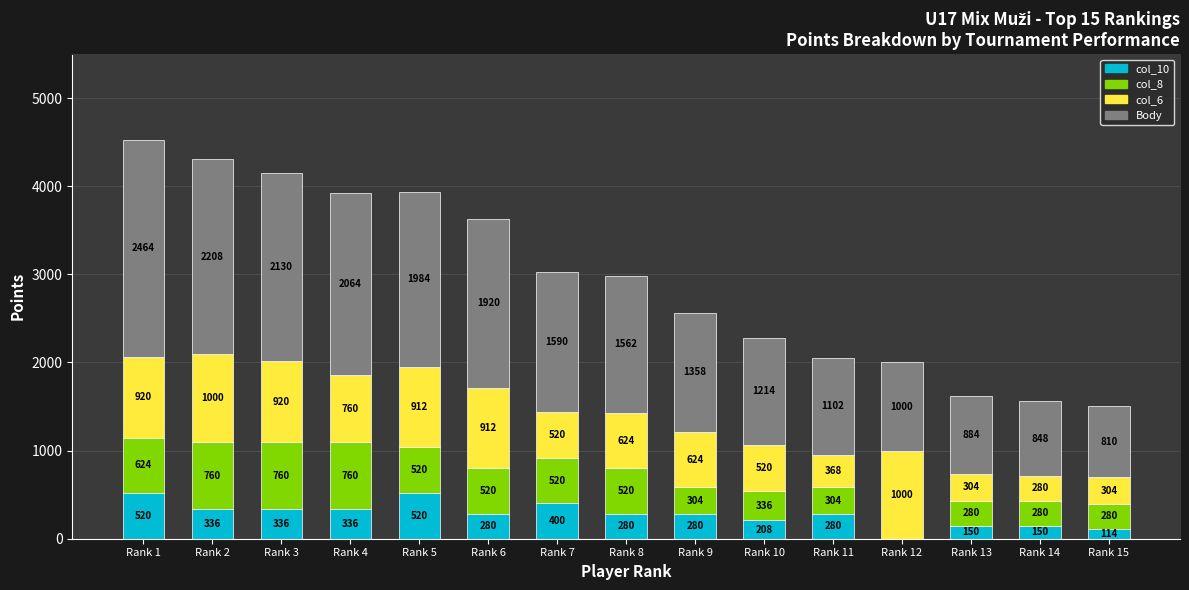

The value of col_10 at Rank 12 is -290. True or false?

False